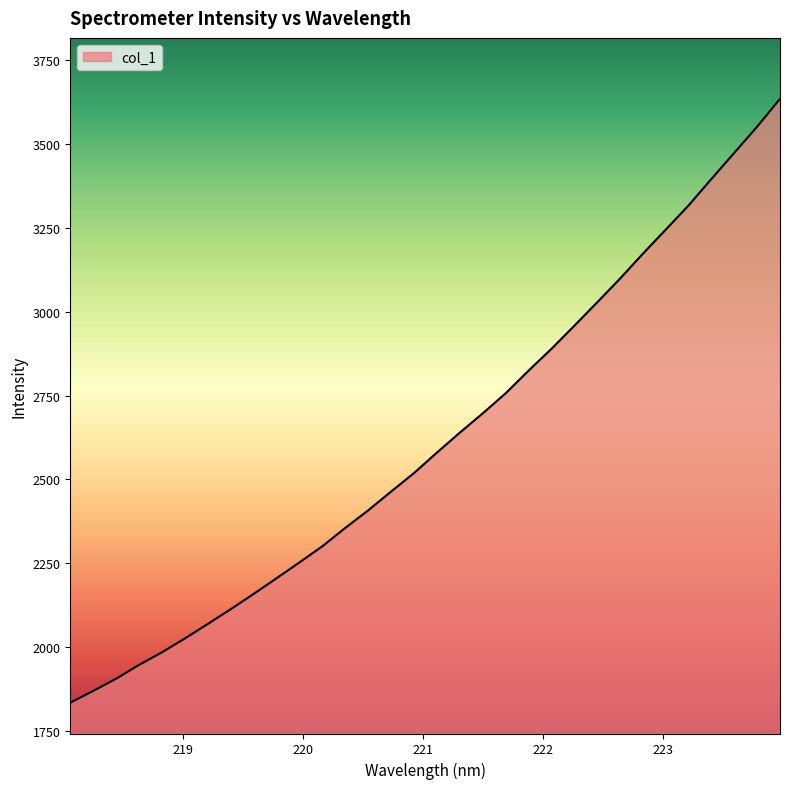

What is the difference between the maximum and minimum values?

1801.0